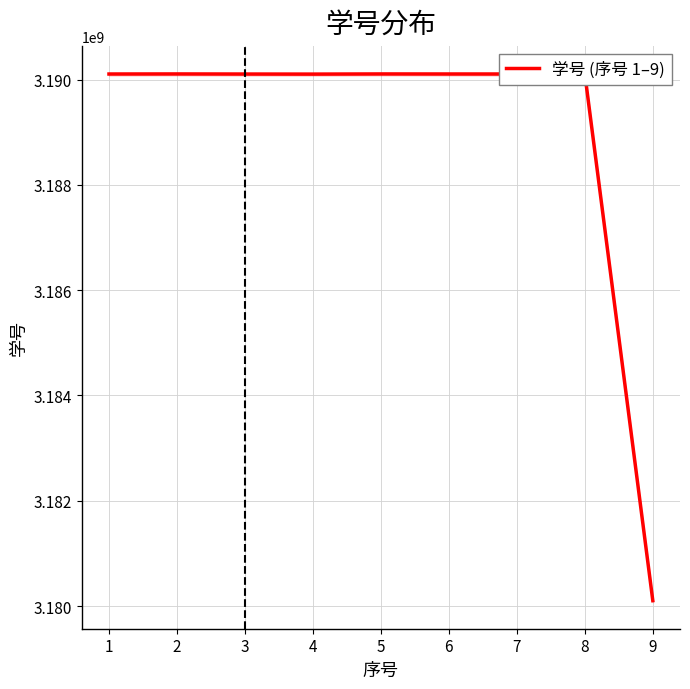

The value of 学号 (序号 1–9) at 9 is 1621383532. True or false?

False